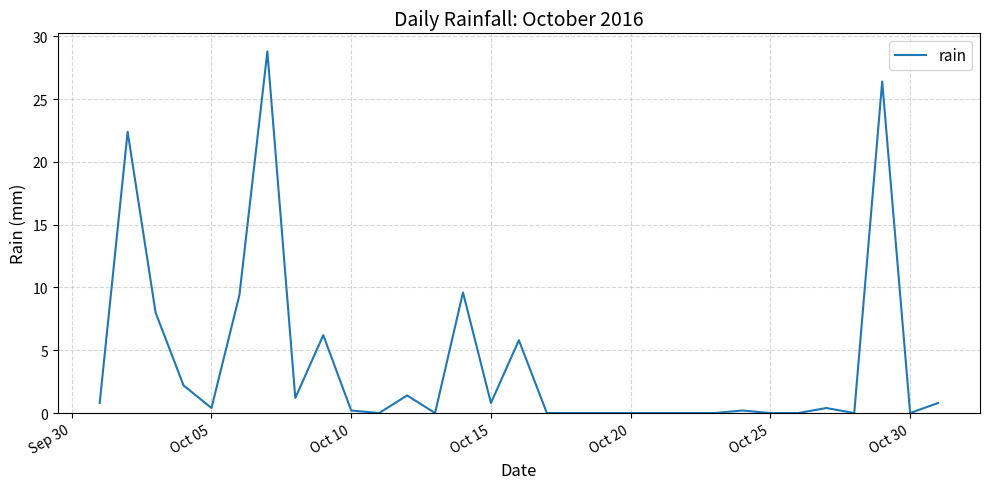

Does the chart have visible grid lines?

Yes